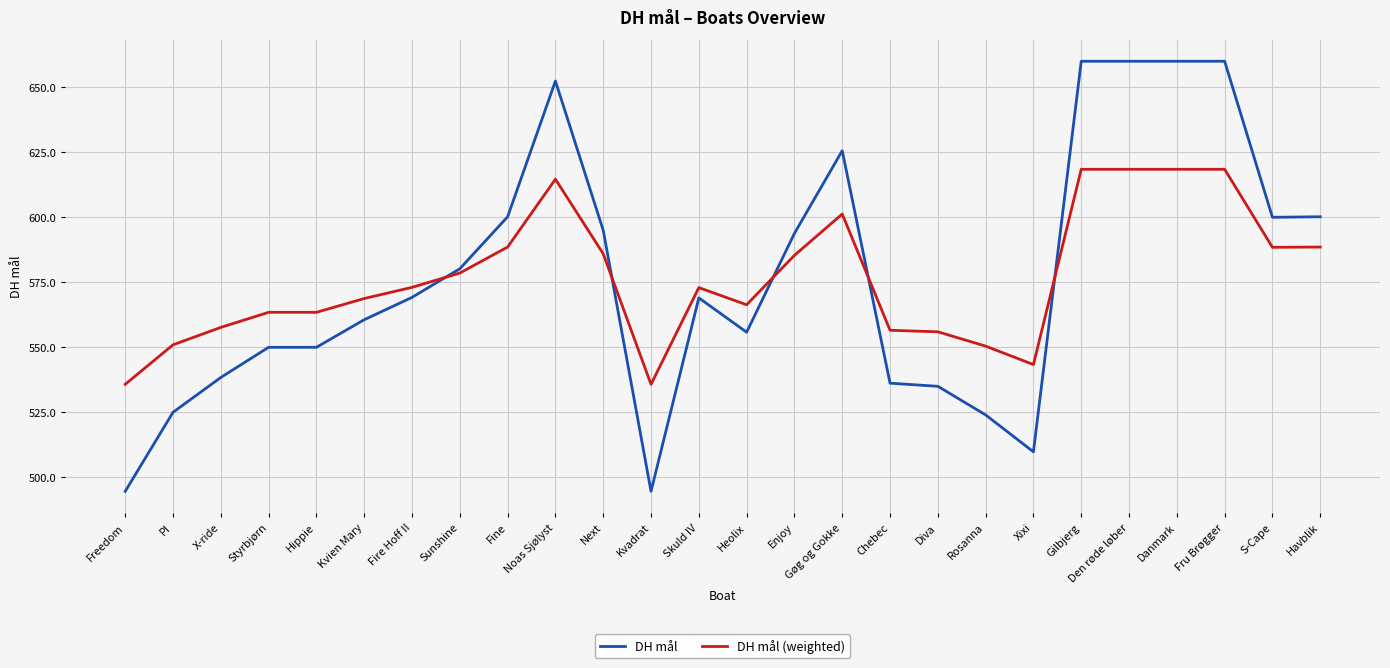

What is the average value of the DH mål (weighted) series?

576.9